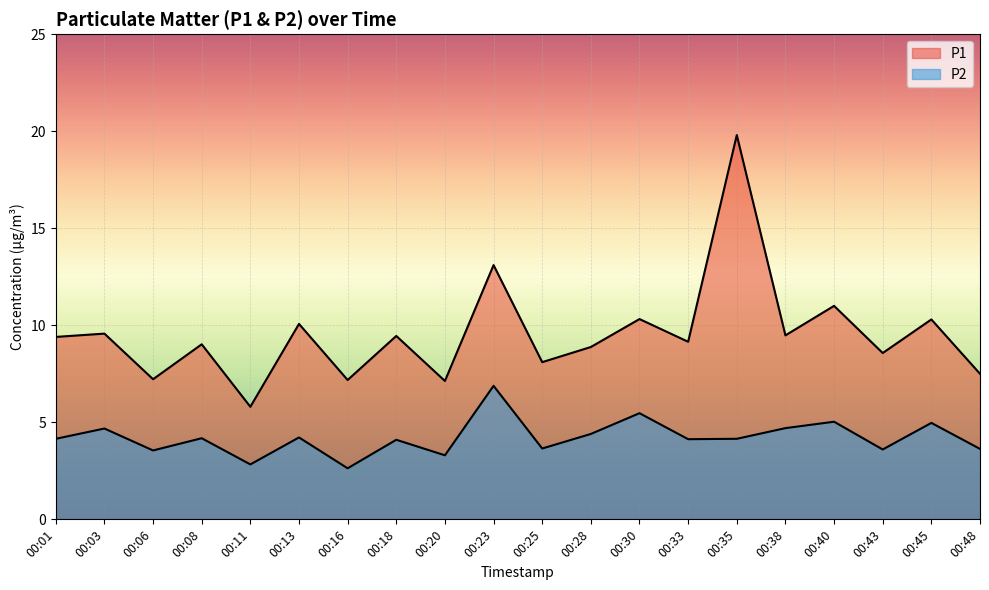

What is the difference between the second highest and minimum values in the P2 series?

2.8